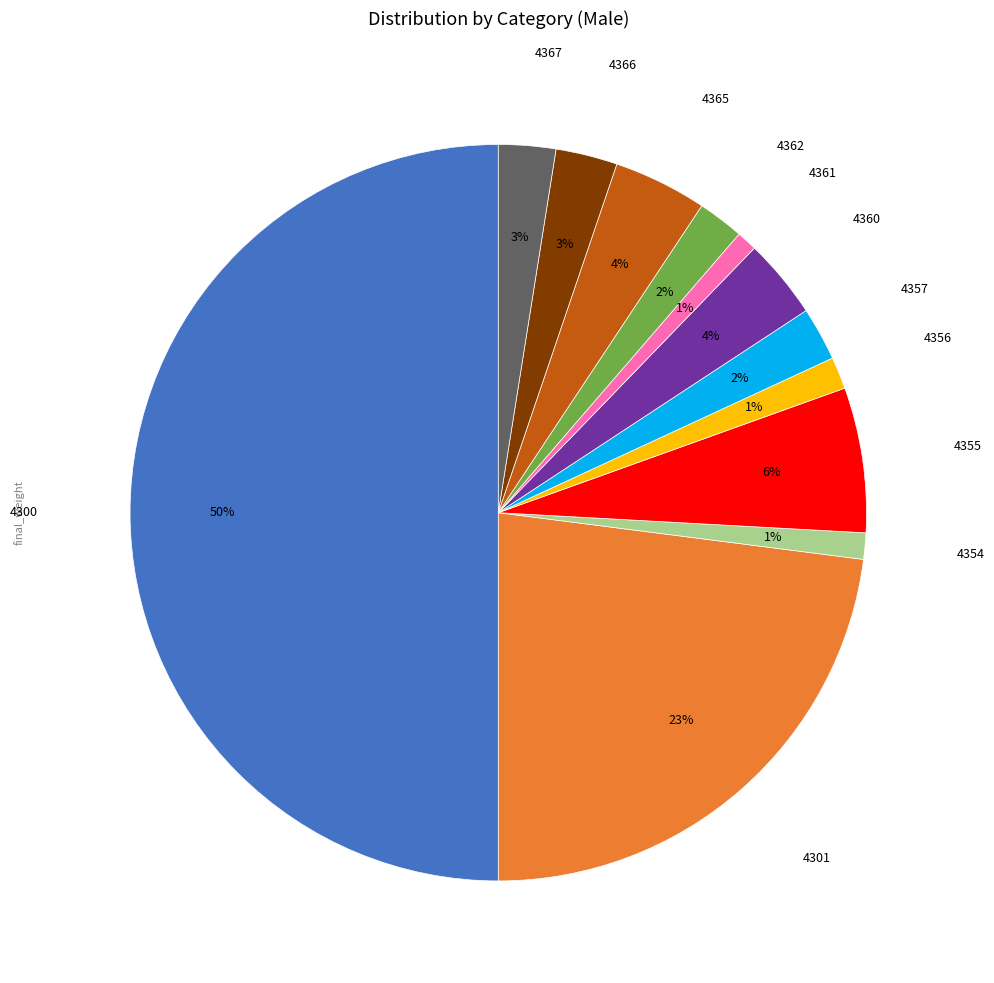

To the nearest percent, what is the average slice percentage?

8%